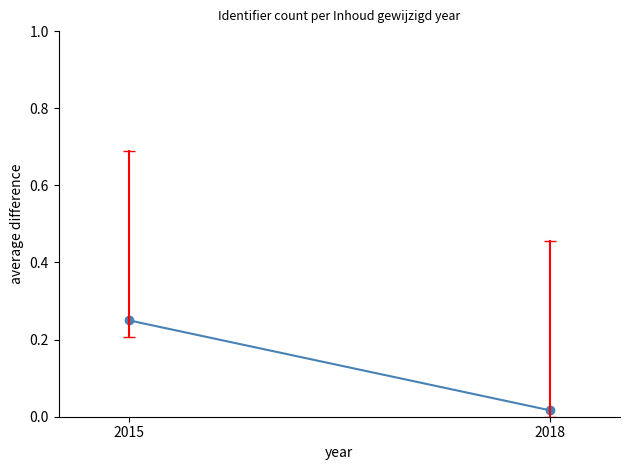

Reading left to right, transcribe all the data shown in this chart.

2015=0.2	2018=0.0